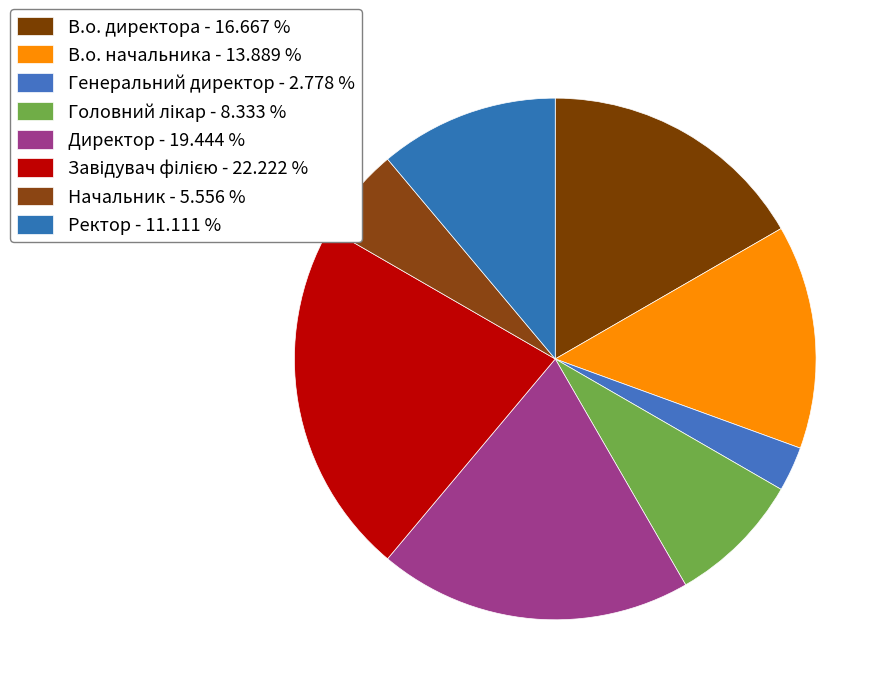

Does В.о. директора represent more than half of the total?

No